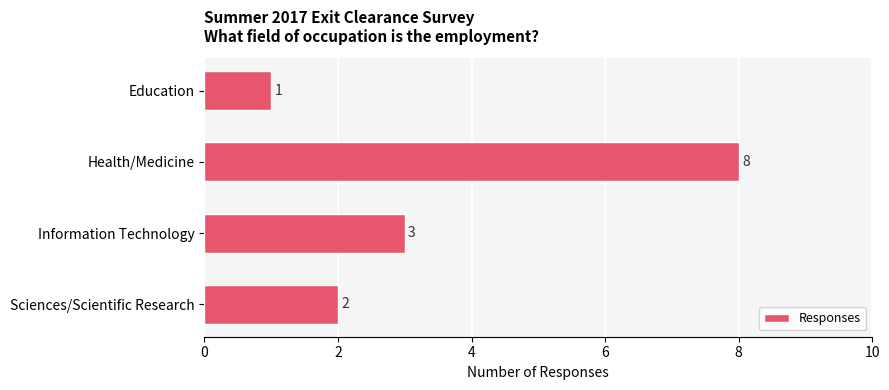

The chart shows a value of 1 at Sciences/Scientific Research. True or false?

False